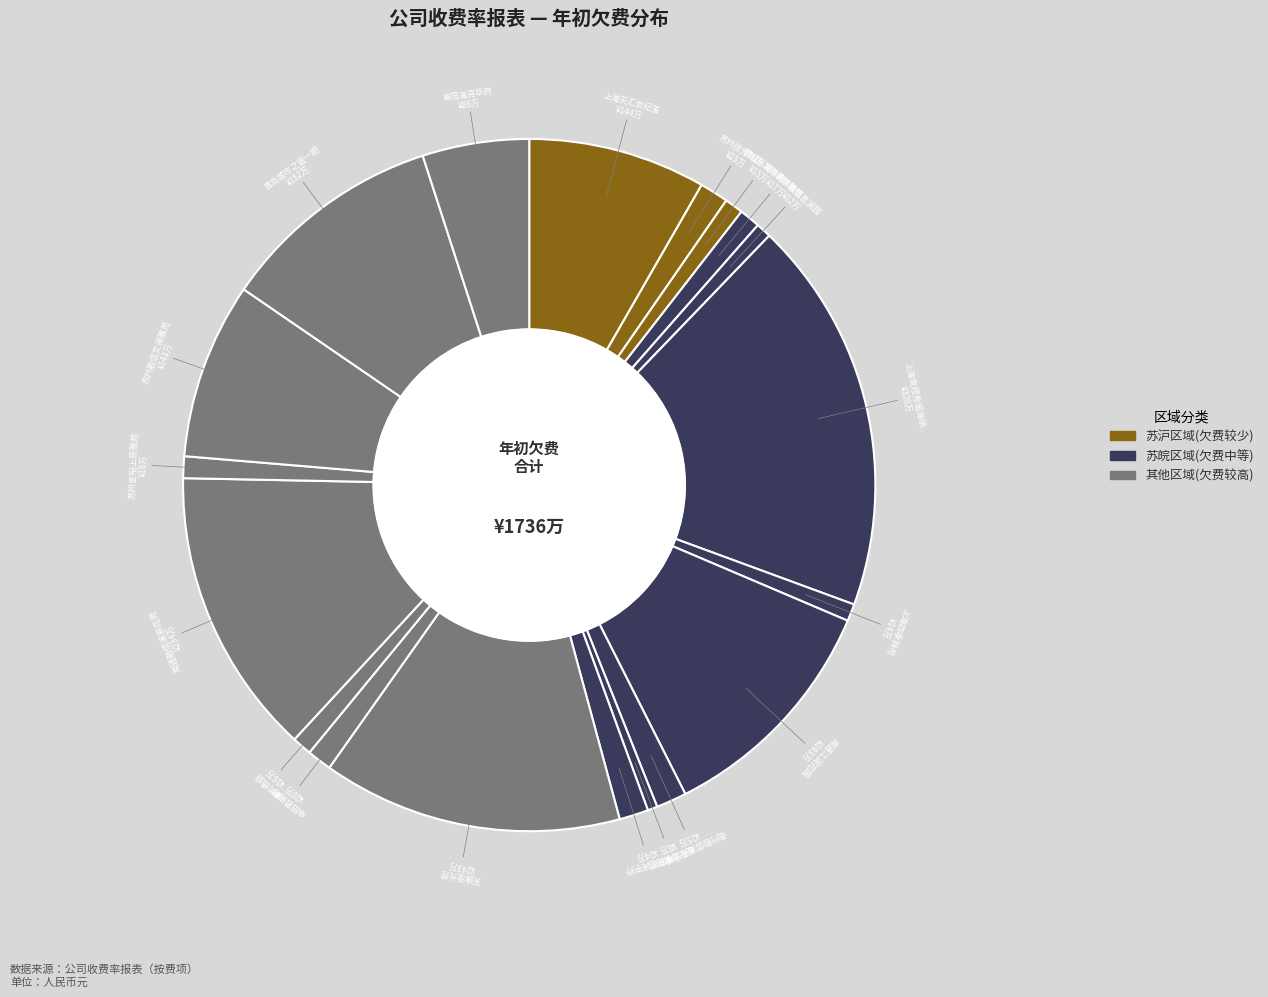

How many segments does this pie chart have?

19